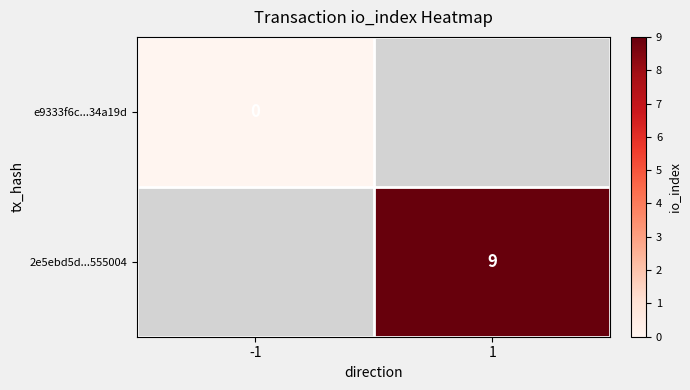

Between -1 and 1, which is larger?

1